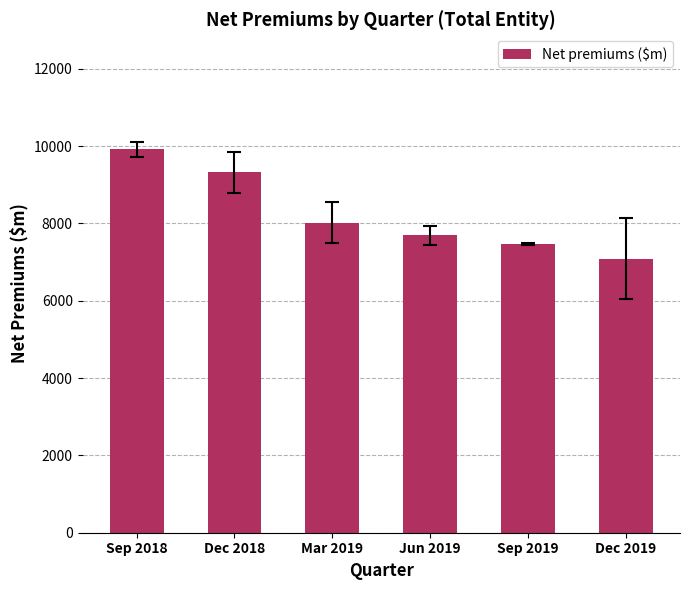

Are the bars horizontal?

No